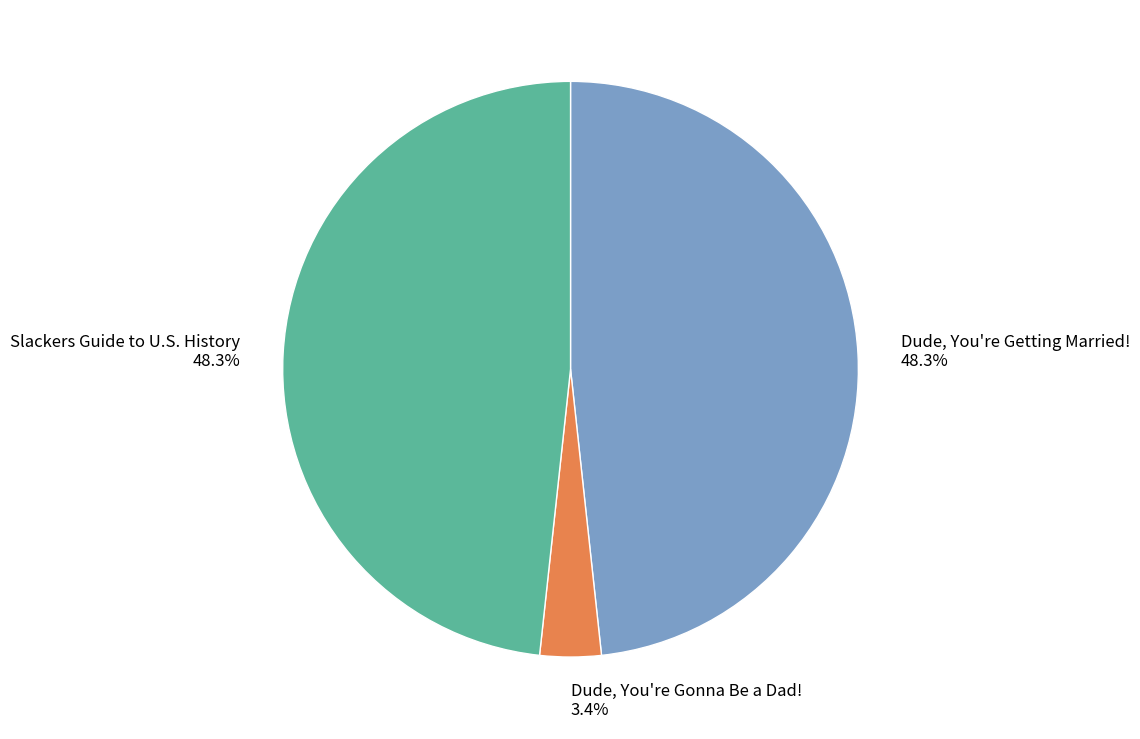

Is there any slice that represents more than half of the pie?

No